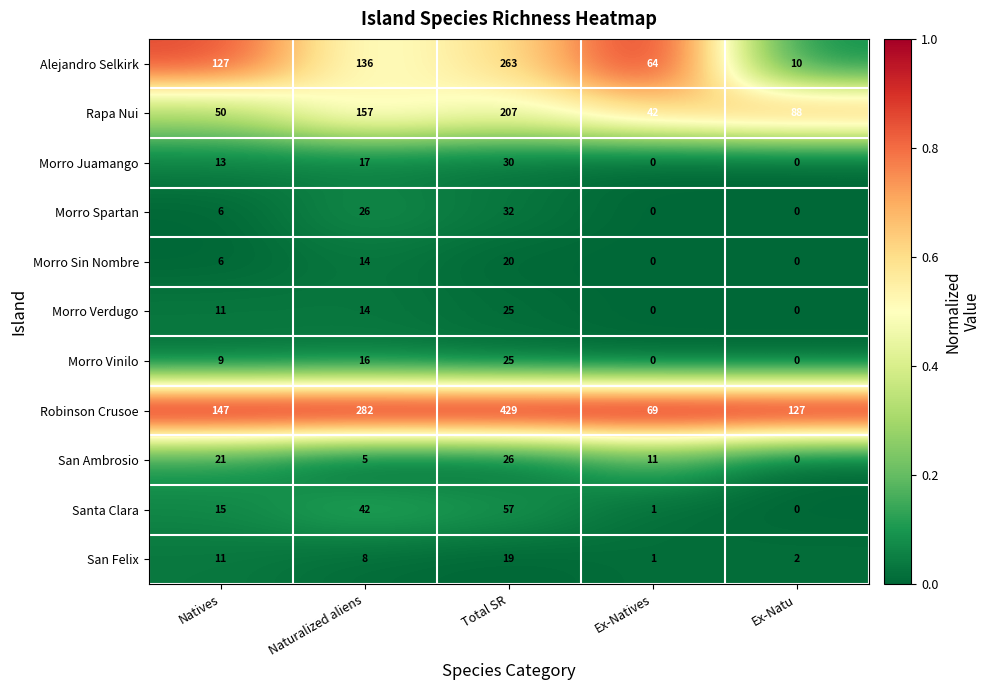

The Morro Vinilo series shows 0 at Ex-Natives. True or false?

True